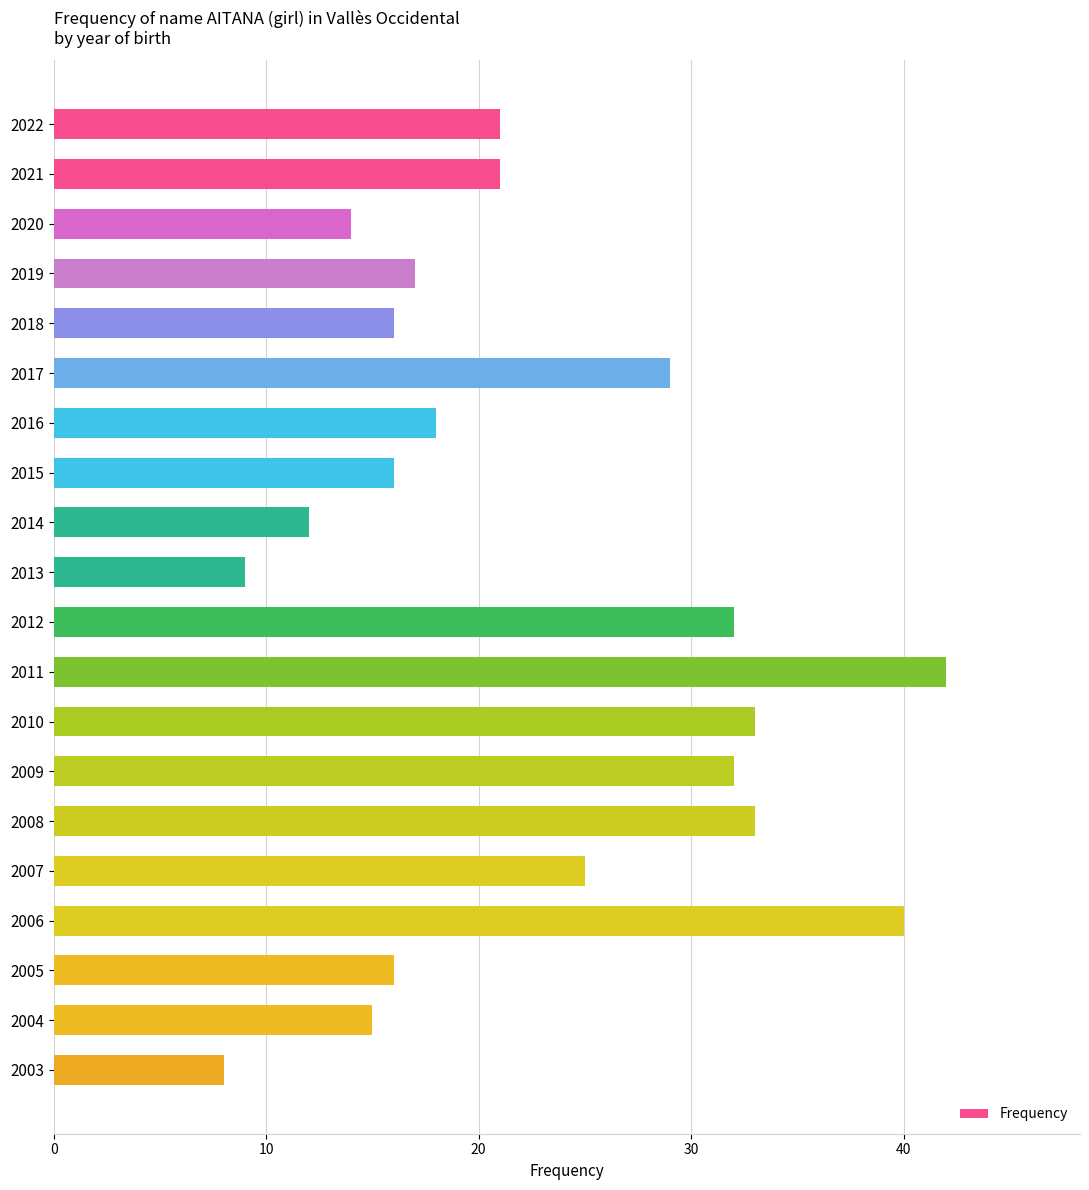

At which label is the value closest to 25?

2007